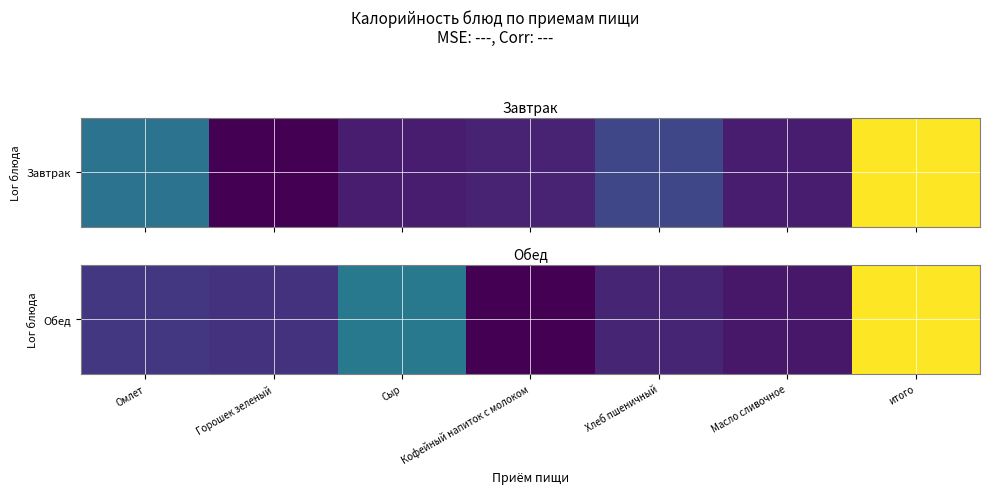

What is the difference between the values at Хлеб пшеничный and Кофейный напиток с молоком?

90.0